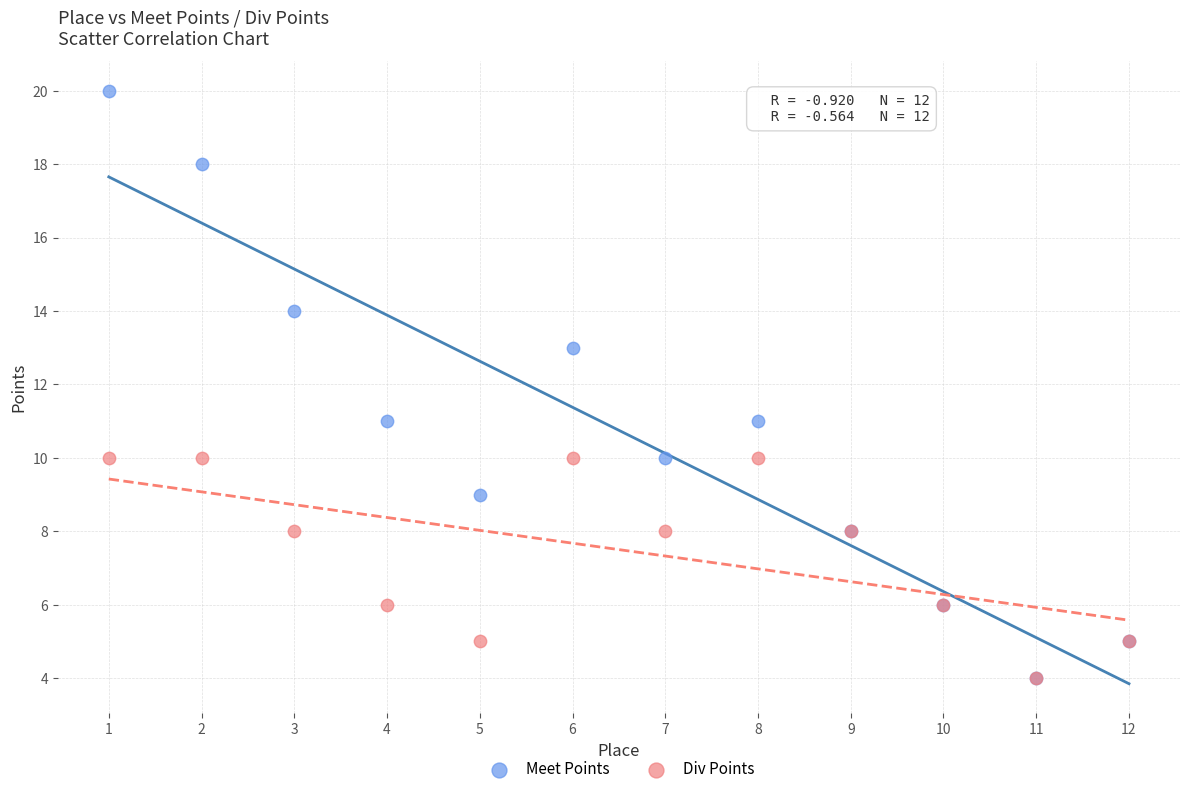

Which series contains the highest Y value?

Meet Points